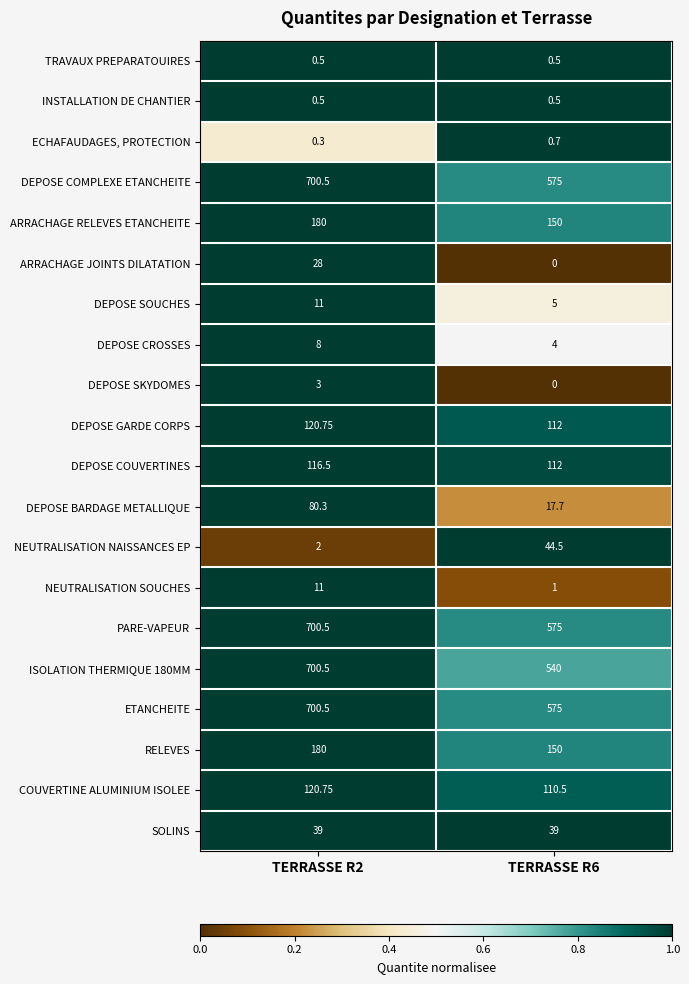

Is the value of DEPOSE CROSSES at TERRASSE R2 greater than the value of ARRACHAGE JOINTS DILATATION at TERRASSE R6?

Yes